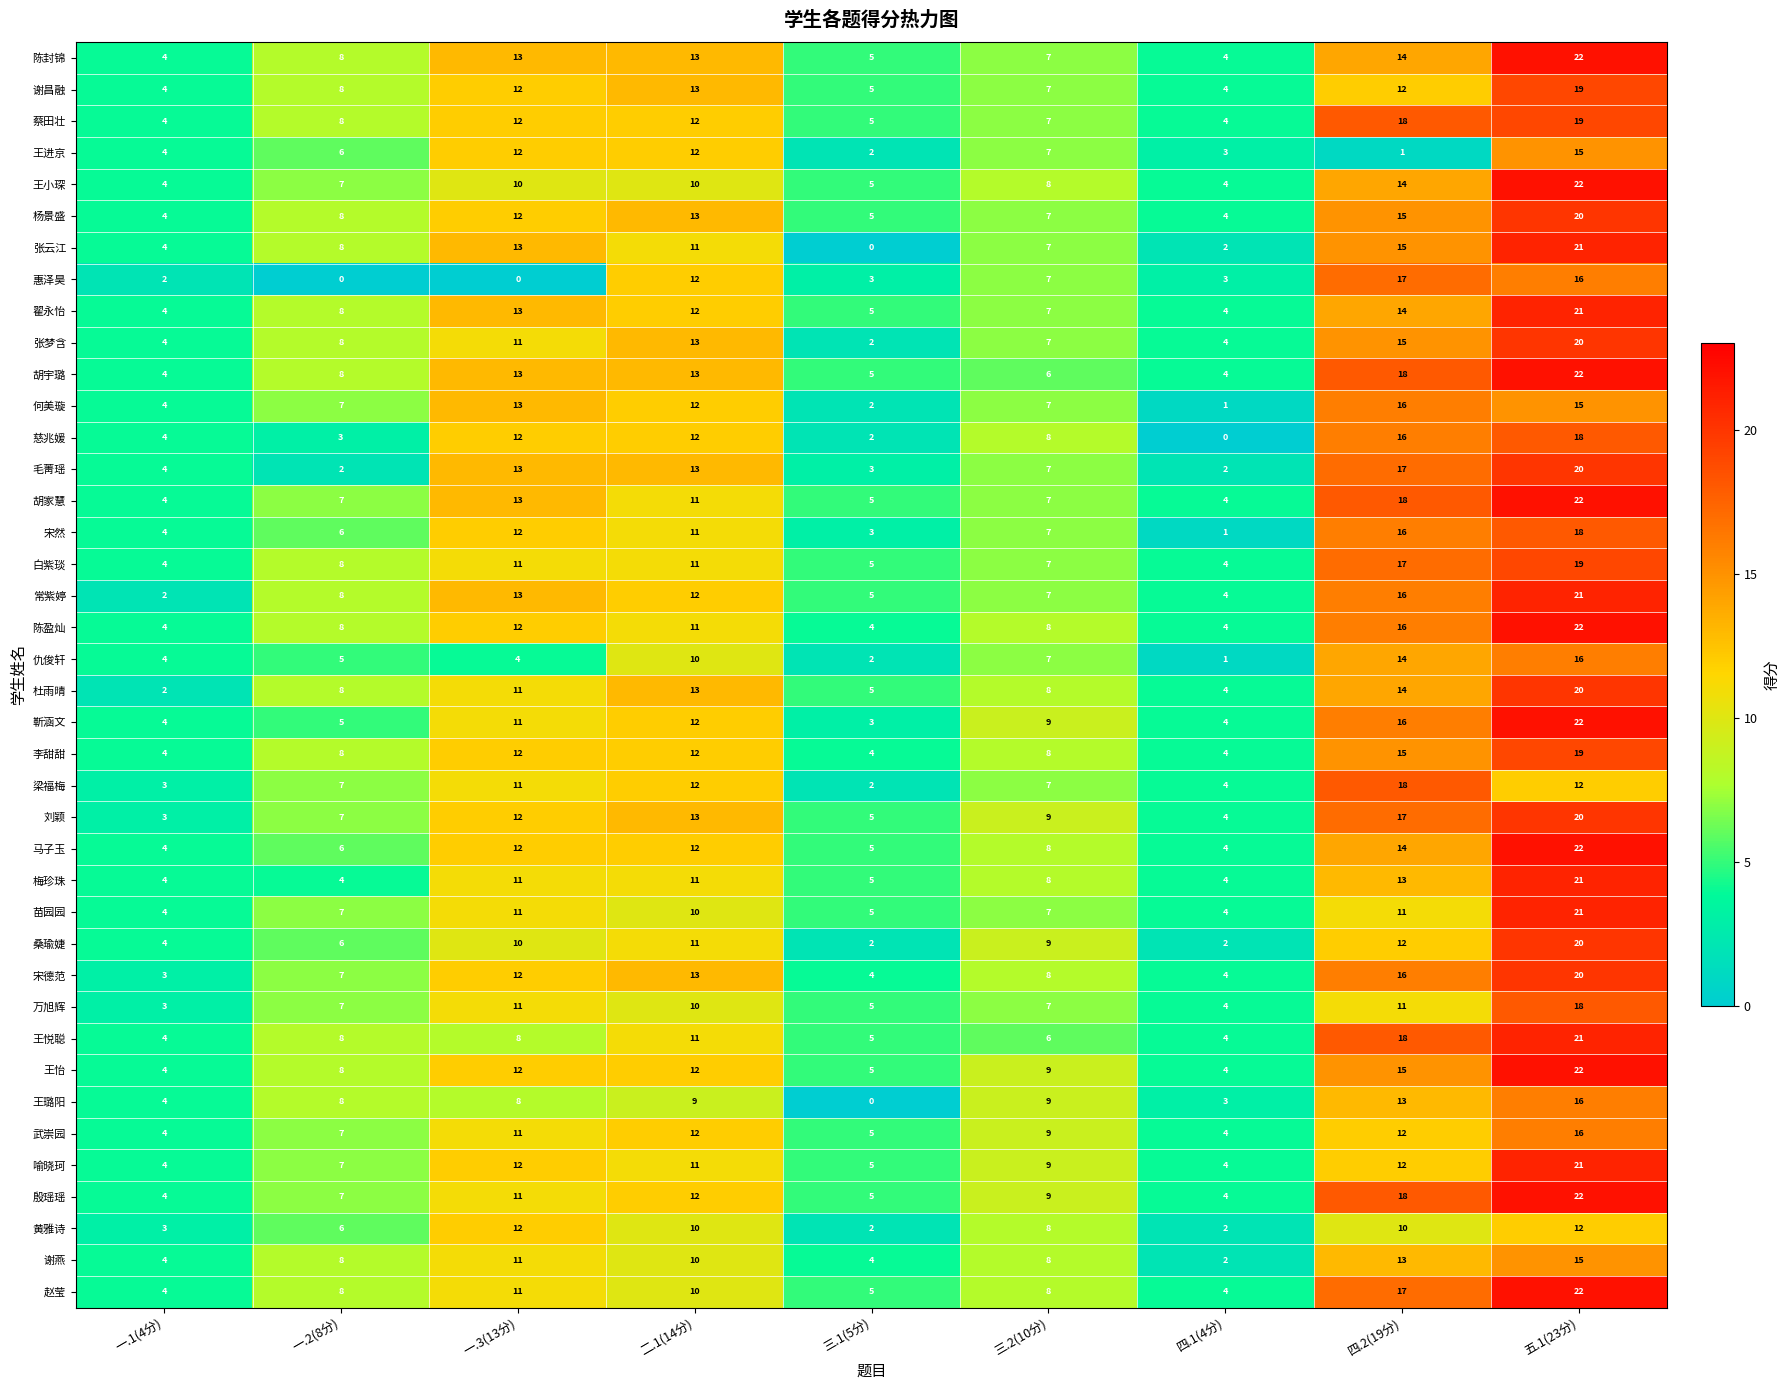

True or false: 张梦含 has a value of 6 at 一.1(4分).

False